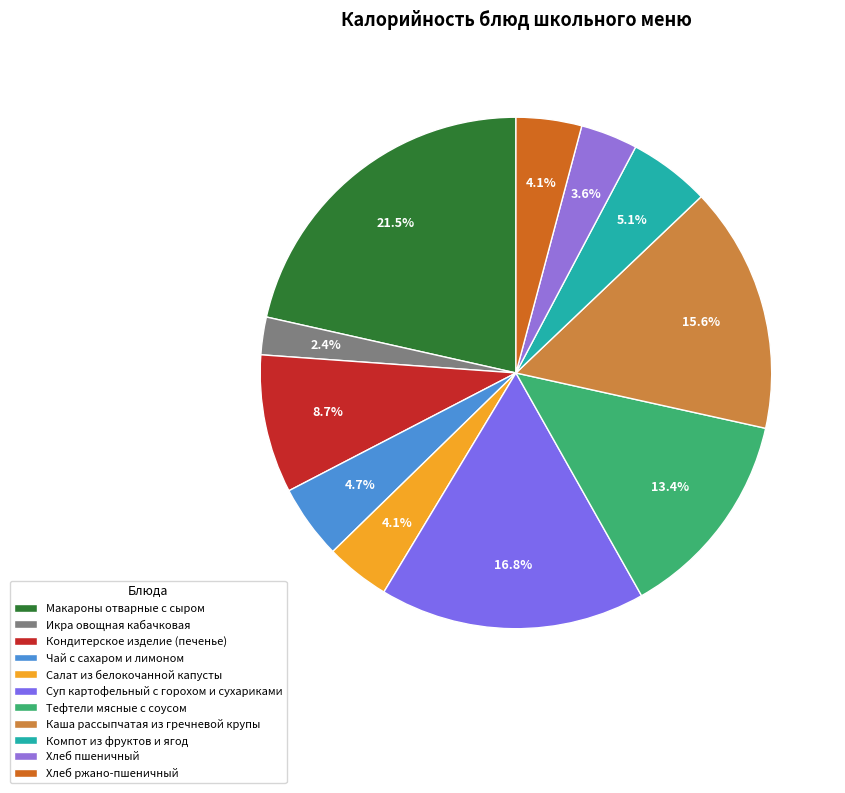

Does Кондитерское изделие (печенье) represent more than half of the total?

No